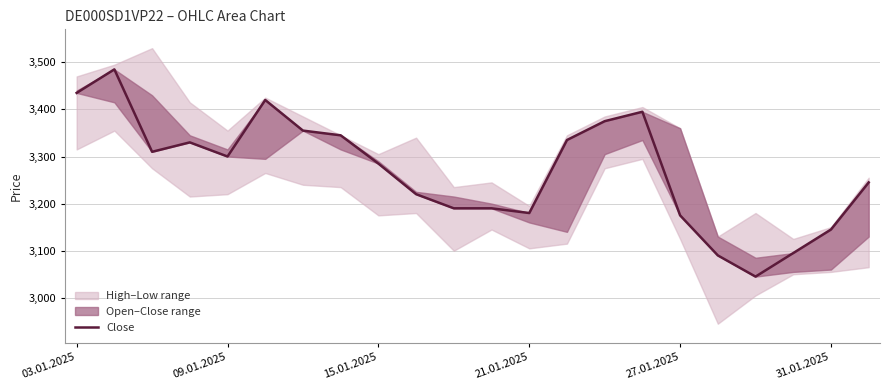

What is the value of the 2nd point from the left?

3485